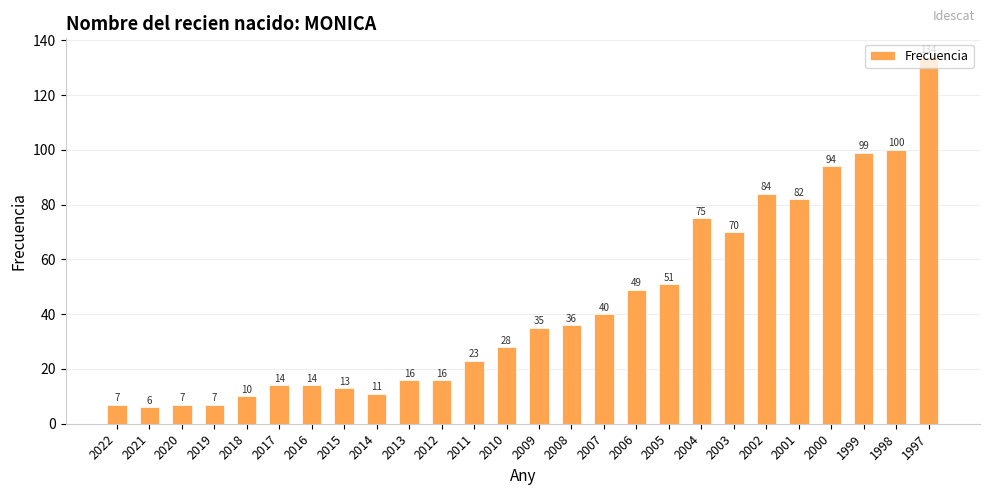

Does the chart contain stacked bars?

No